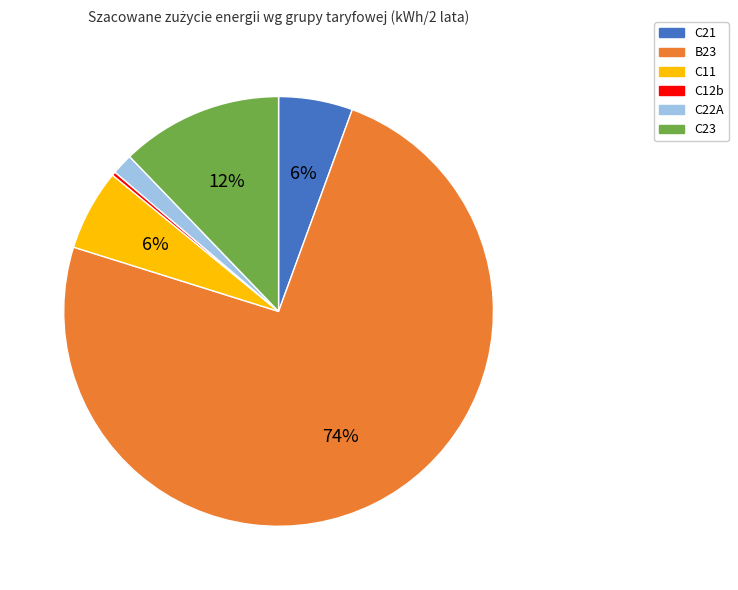

To the nearest percent, what is the average slice percentage?

17%